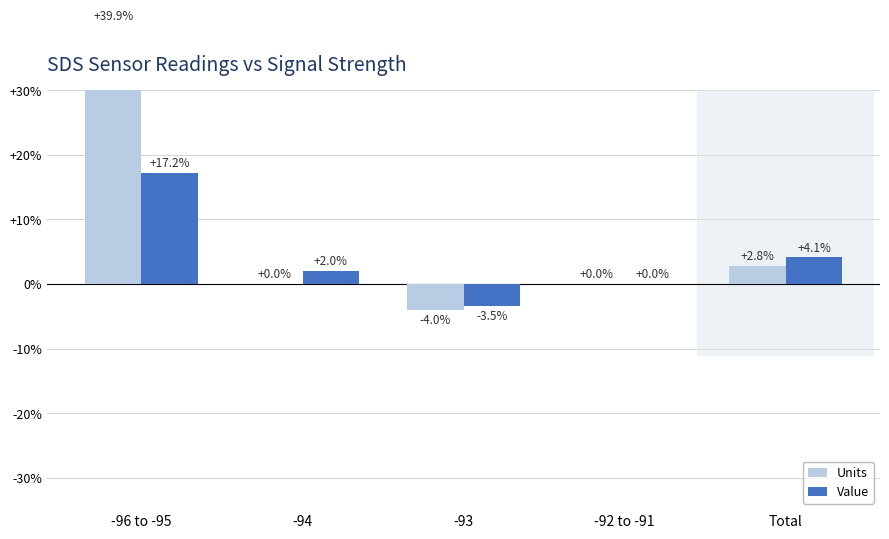

Which series has the widest spread of values?

Units